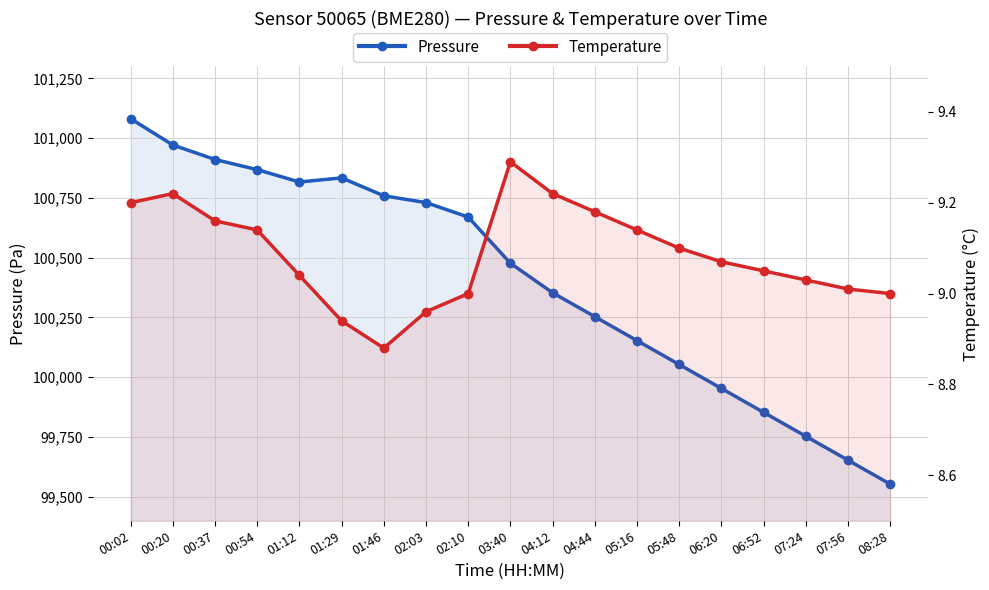

What is the sum of all Temperature values?

172.6